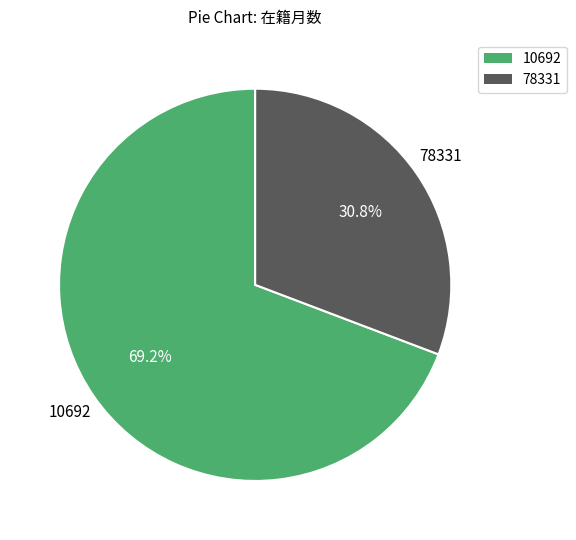

What is the majority slice?

10692